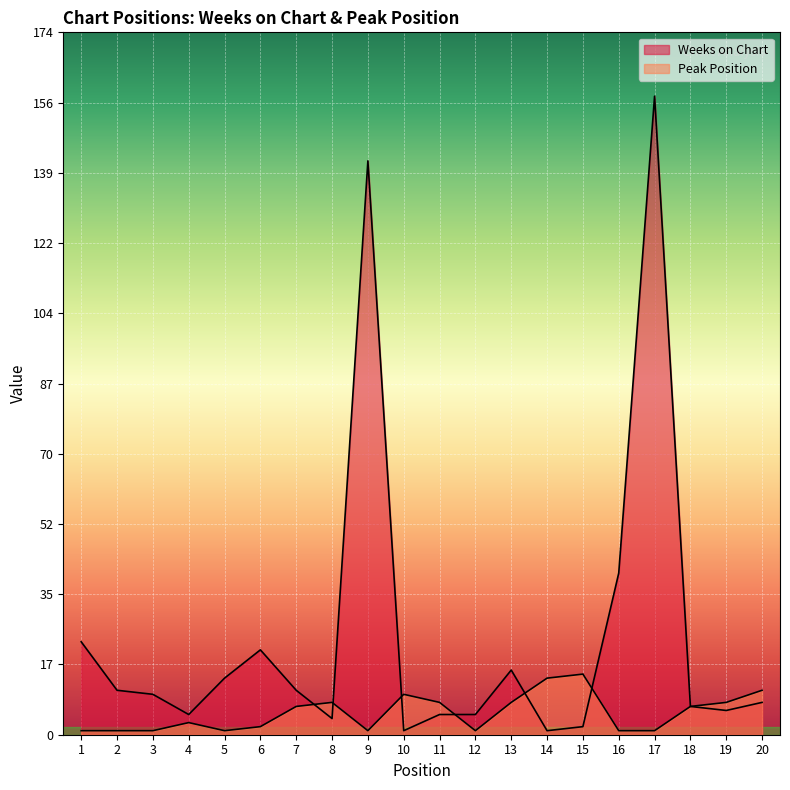

How many distinct data groups are displayed?

2